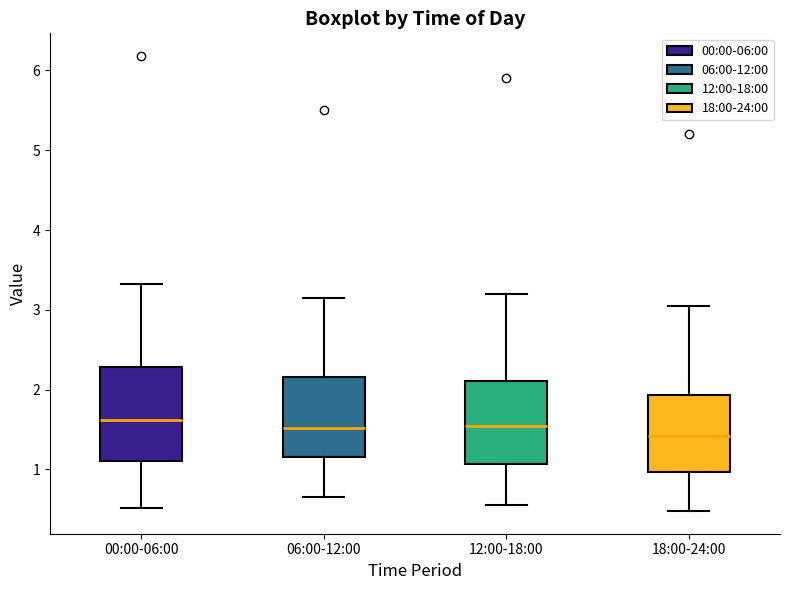

Reading left to right, read every box against the y-axis: the position of its median line, the range the box covers, and the ends of its whiskers. The values are not printed on the chart, so give them approximately, as read against the axis.

00:00-06:00: median 1.6, box 1.1 to 2.3, whiskers 0.5 to 3.3
06:00-12:00: median 1.5, box 1.2 to 2.2, whiskers 0.7 to 3.2
12:00-18:00: median 1.5, box 1.1 to 2.1, whiskers 0.6 to 3.2
18:00-24:00: median 1.4, box 1.0 to 1.9, whiskers 0.5 to 3.1